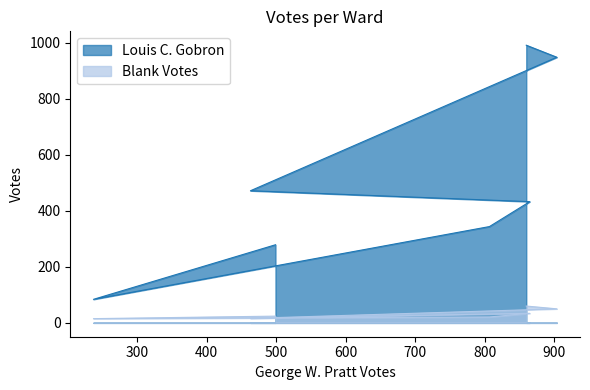

What is the average value of the Blank Votes series?

31